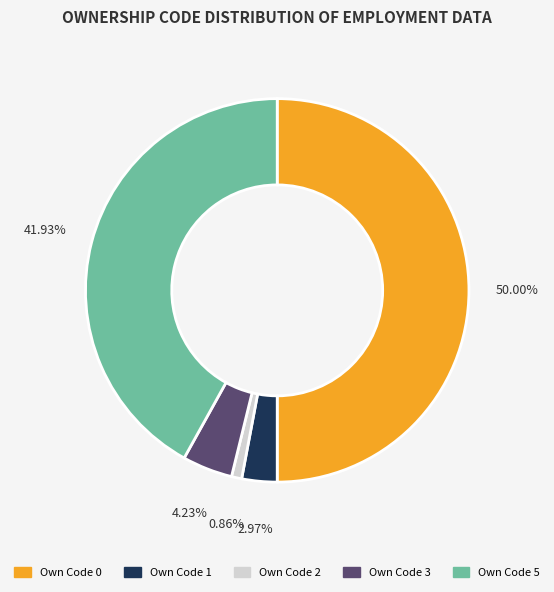

Rank the categories by value from highest to lowest.

Own Code 0, Own Code 5, Own Code 3, Own Code 1, Own Code 2